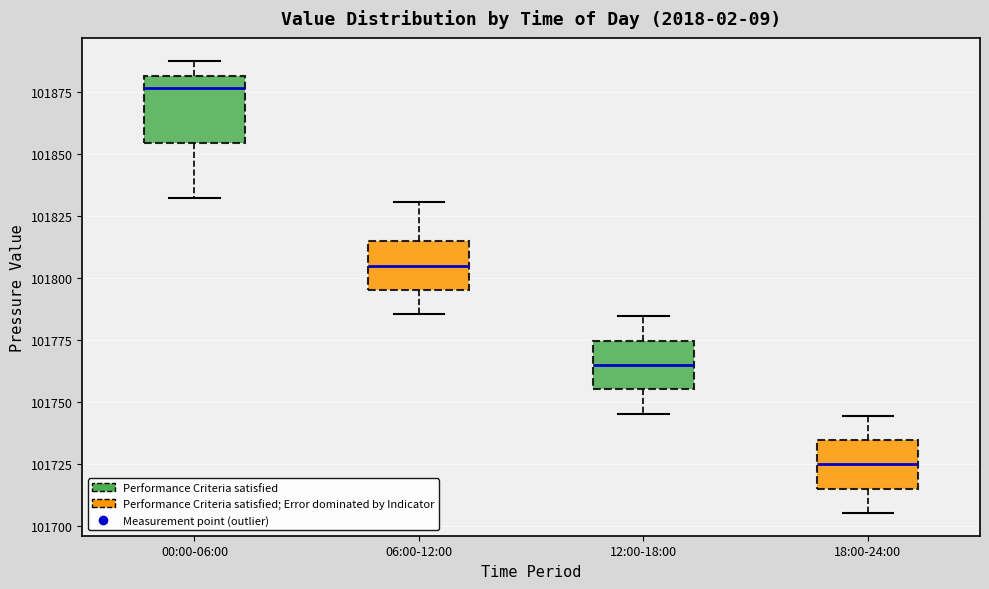

Reading left to right, transcribe this box plot: for each box, give where its median line is, the range the box spans, and where its two whiskers end, as read against the y-axis. The values are not printed on the chart, so give them approximately, as read against the axis.

00:00-06:00: median 101875, box 101855 to 101880, whiskers 101830 to 101890
06:00-12:00: median 101805, box 101795 to 101815, whiskers 101785 to 101830
12:00-18:00: median 101765, box 101755 to 101775, whiskers 101745 to 101785
18:00-24:00: median 101725, box 101715 to 101735, whiskers 101705 to 101745